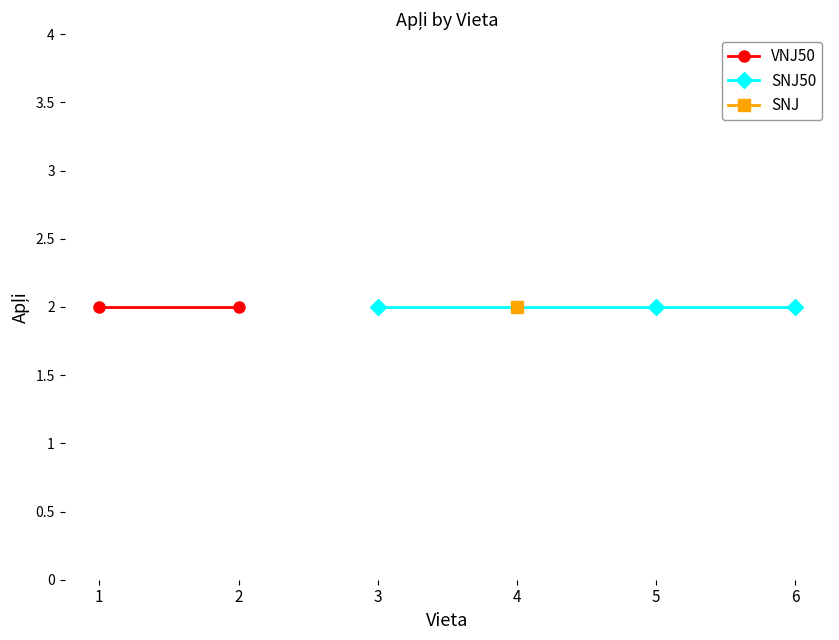

The chart shows a value of 7 at 3. True or false?

False